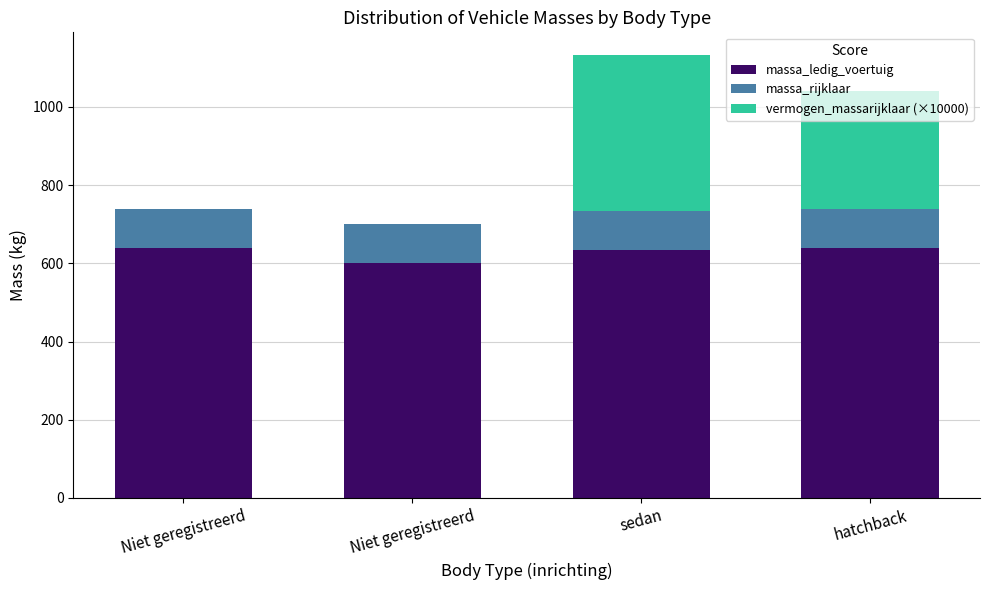

True or false: massa_rijklaar has a value of 100 at sedan.

True